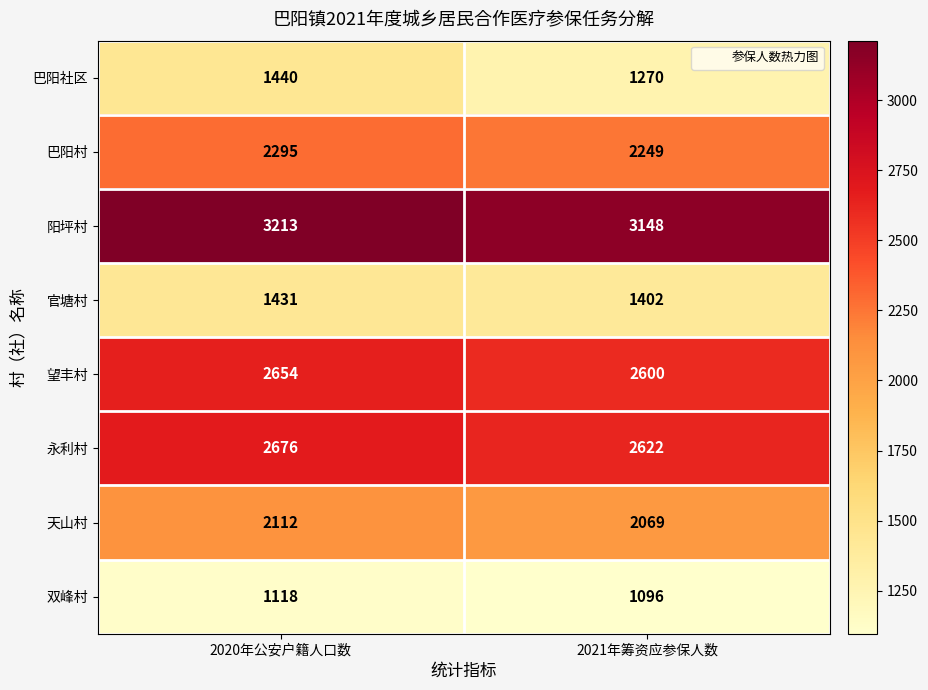

What value does the 望丰村 series have at 2021年筹资应参保人数, to the nearest 10?

2600